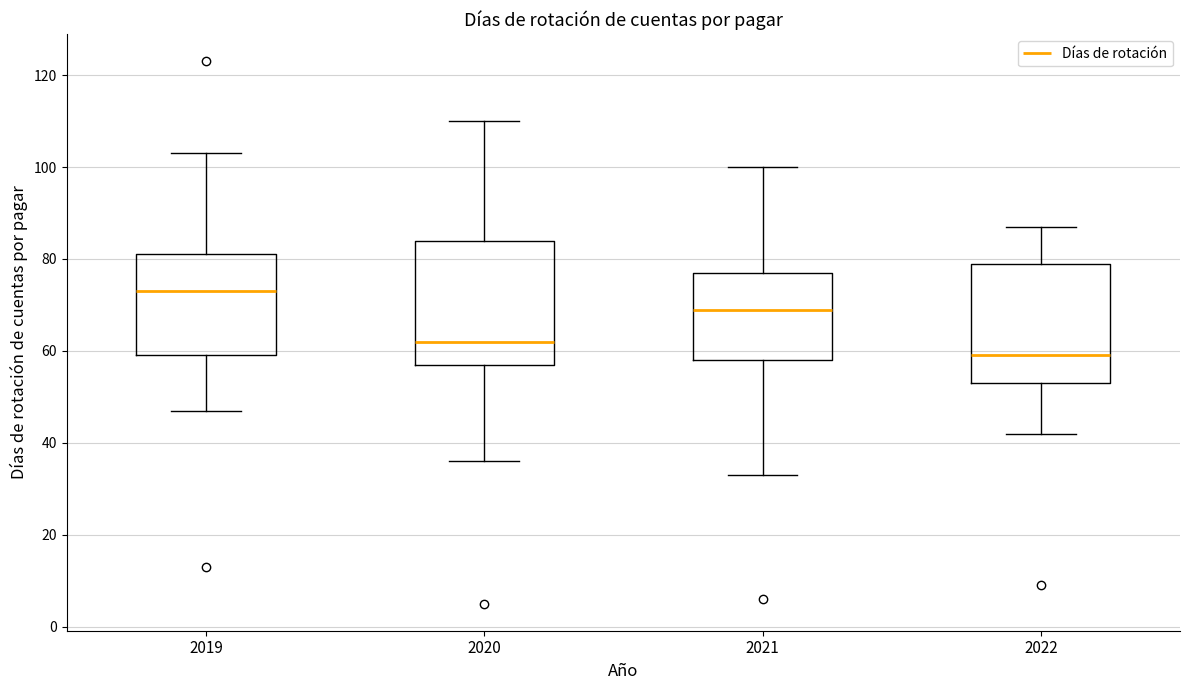

Where is the lower edge of the box at x = 2019 on the y-axis? The values are not printed on the chart, so give them approximately, as read against the axis.

60